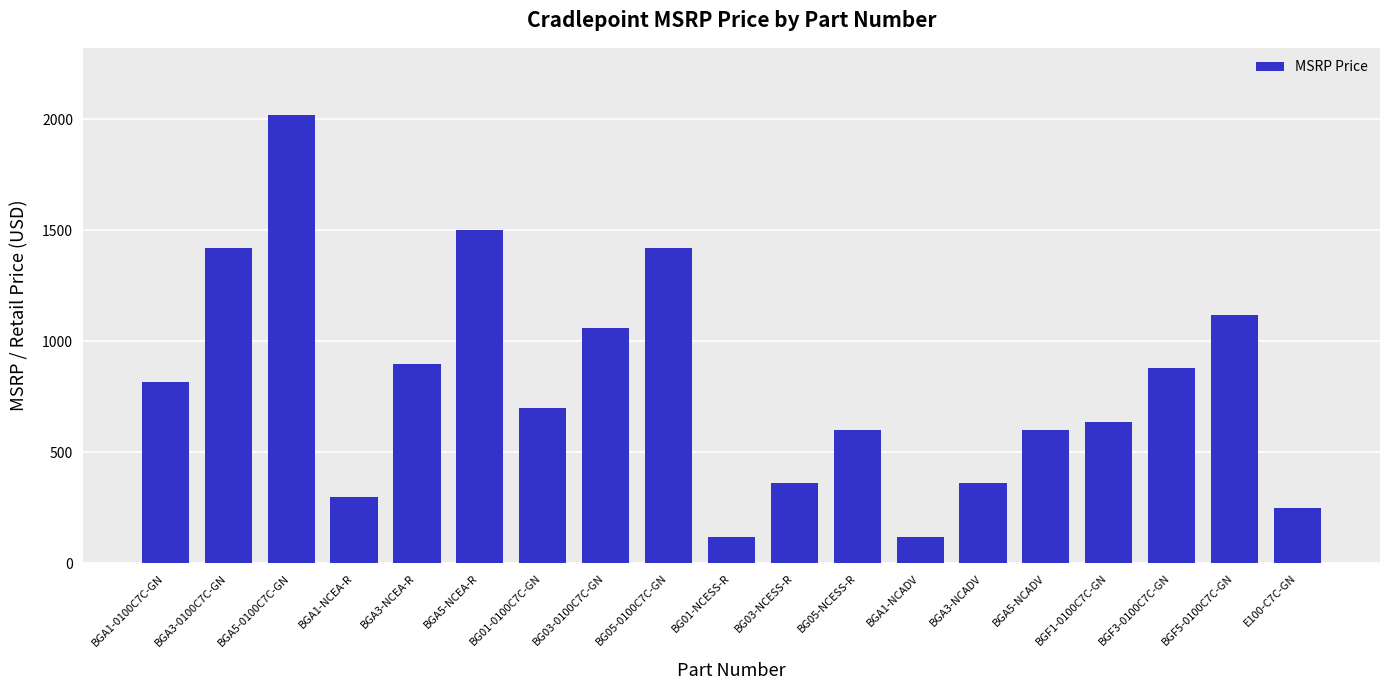

What is the label of the 11th bar from the left?

BG03-NCESS-R